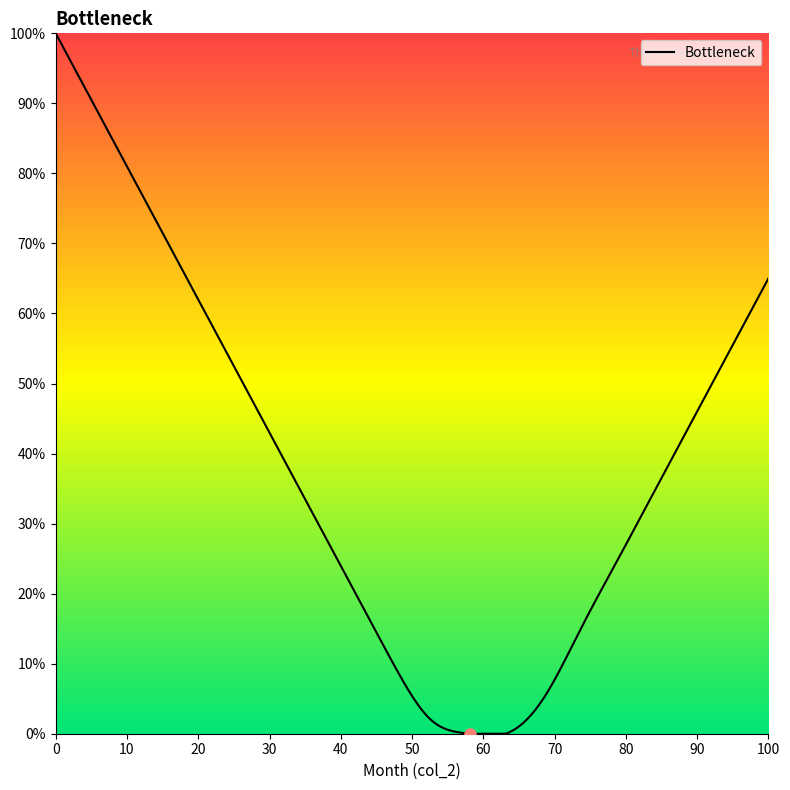

What is the greatest value displayed?

100.0